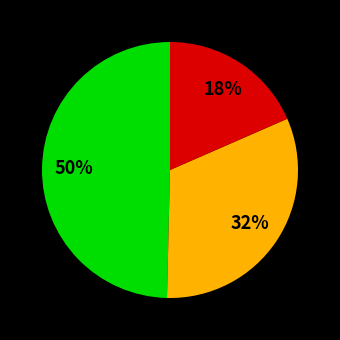

Is there any slice that represents more than half of the pie?

No